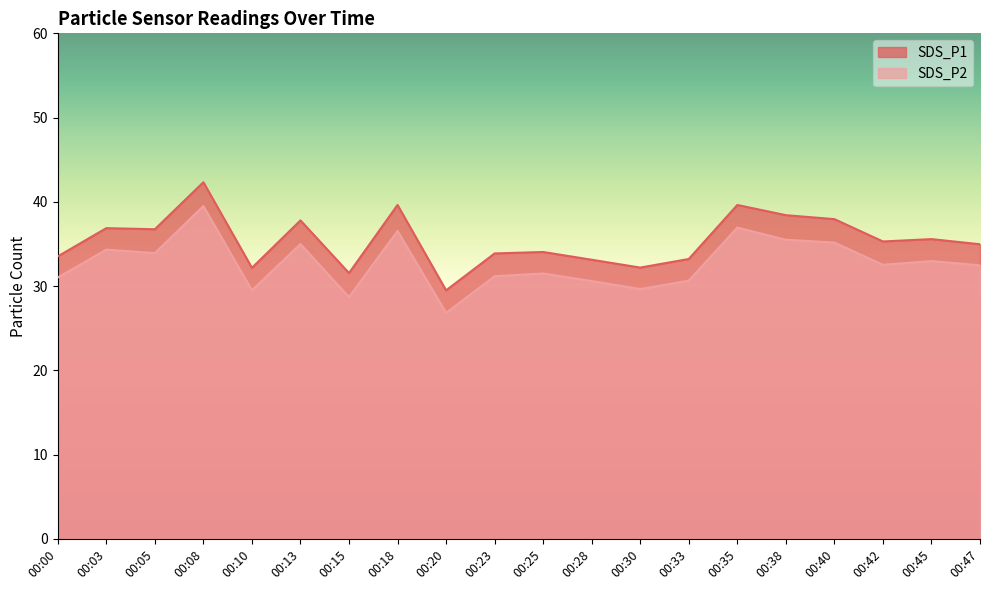

Which label corresponds to the smallest value in the chart?

00:20